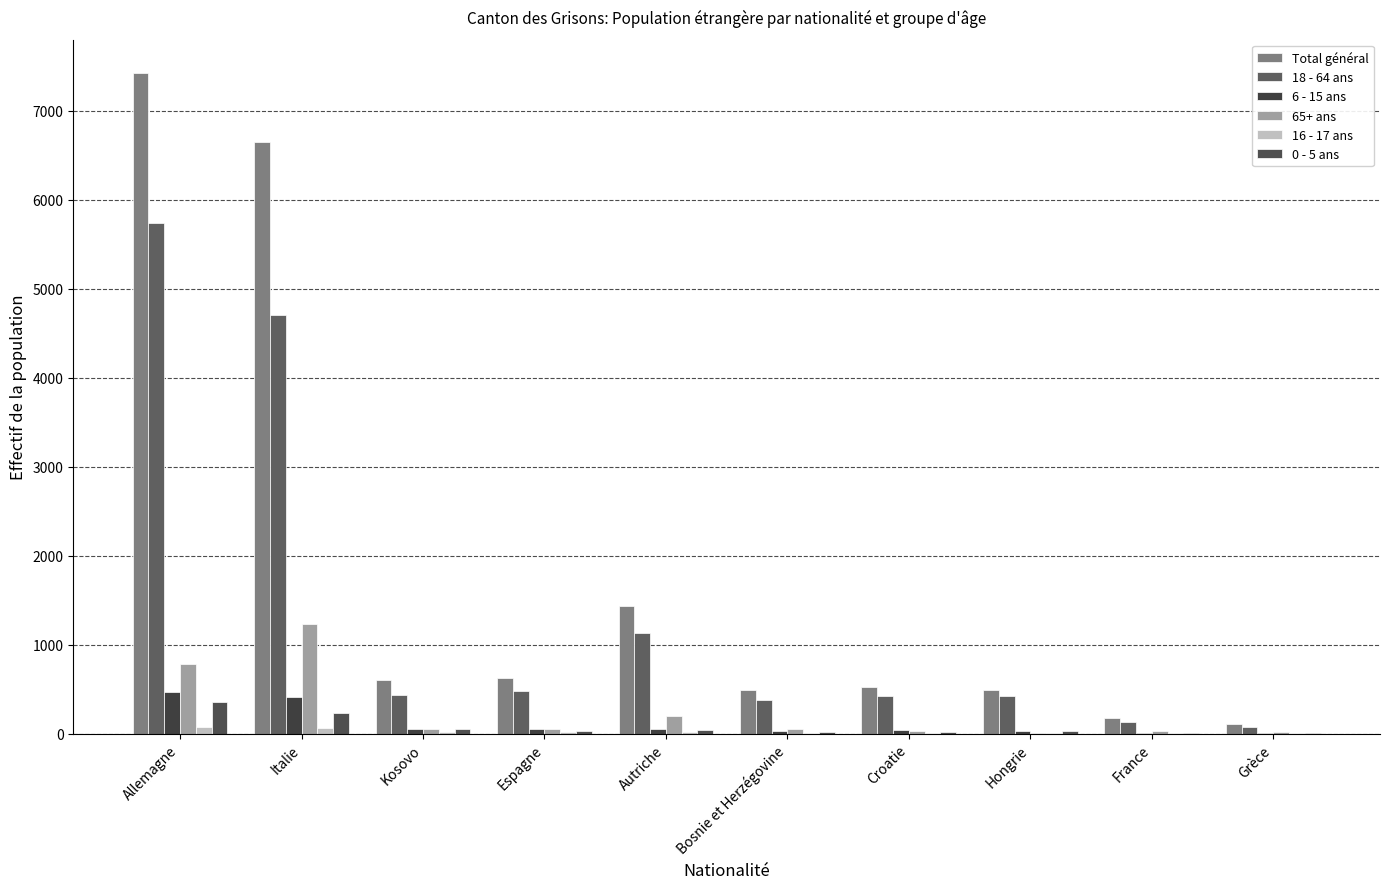

What is the maximum value shown in the chart?

7429